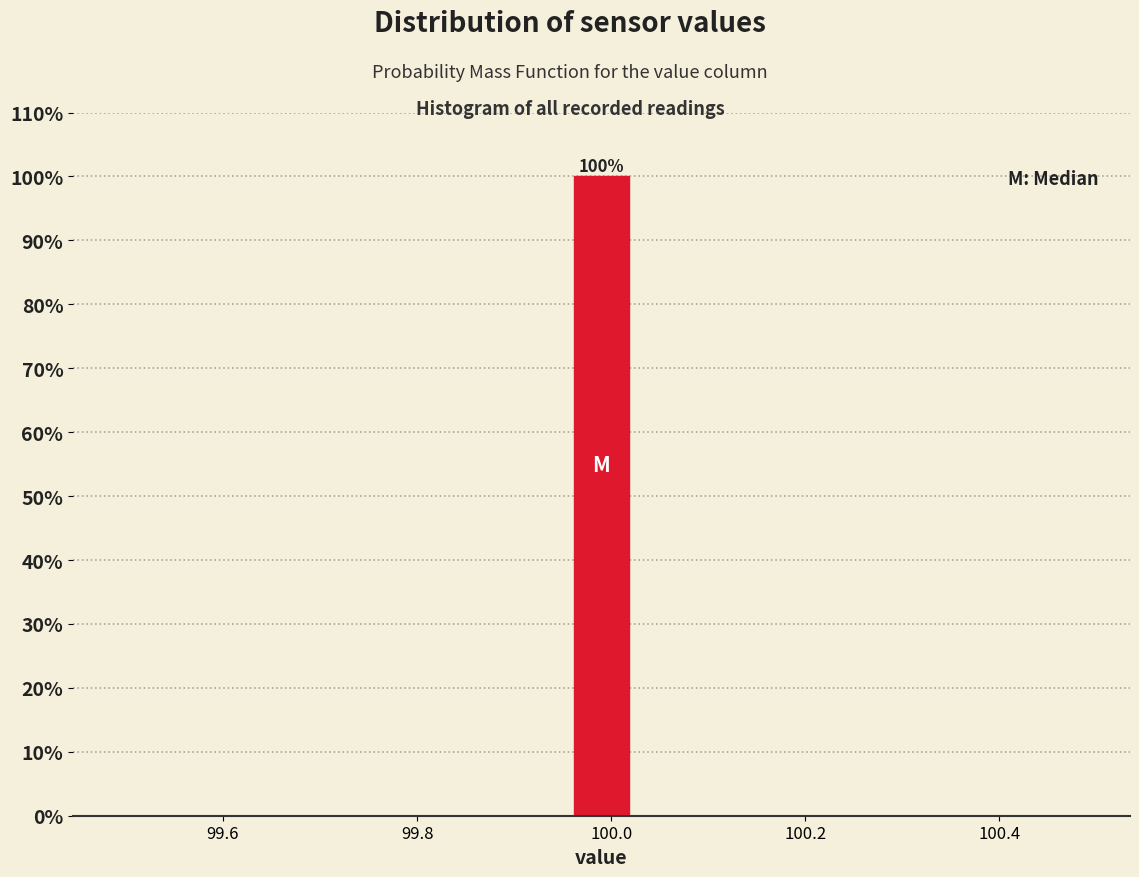

Around what value on the x-axis is the tallest bar? Give the approximate position of its centre, as read against the axis.

100.00